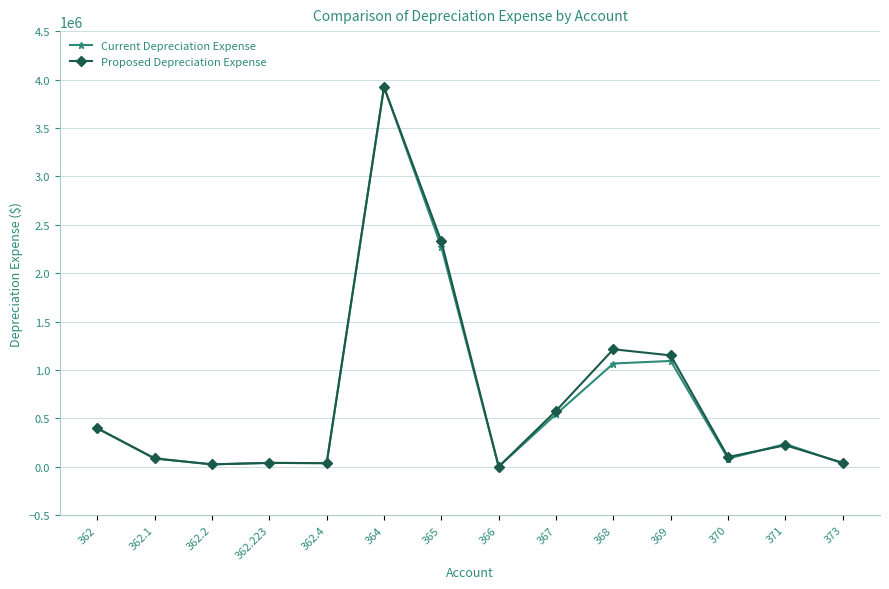

In Proposed Depreciation Expense, how many points are higher than both neighbors (excluding endpoints)?

4